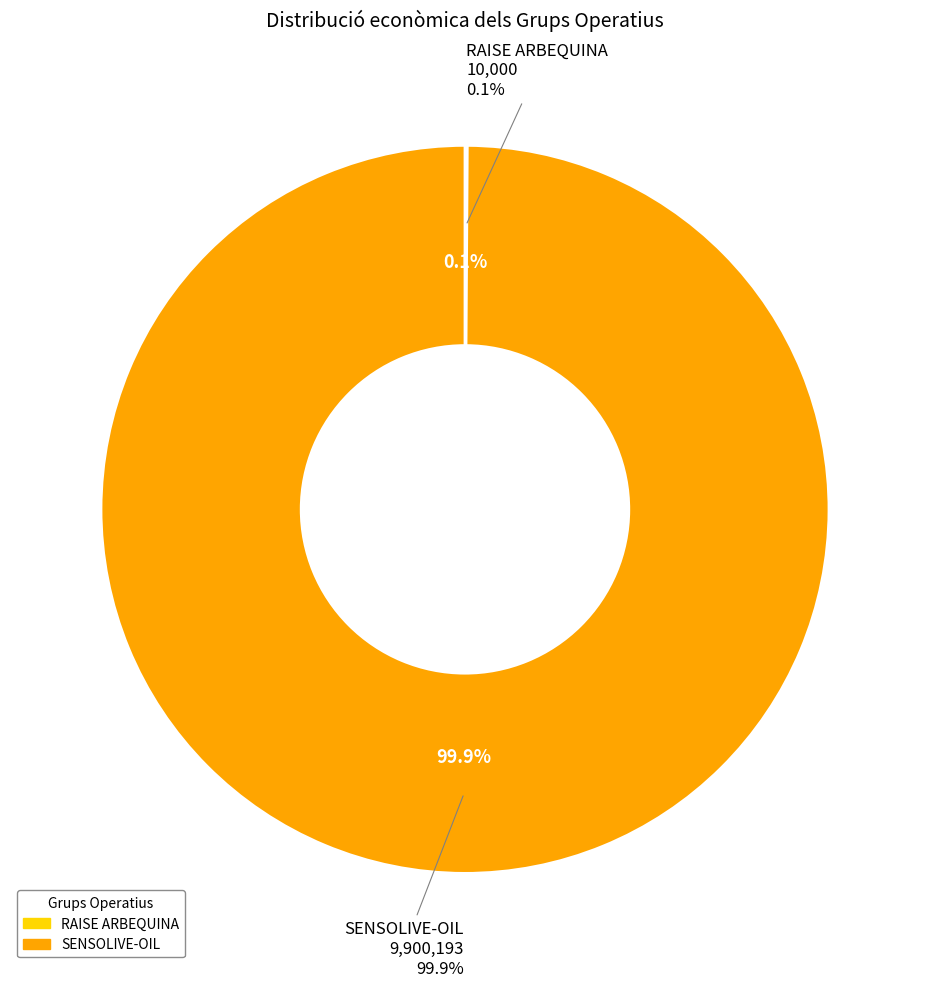

Is it true that SENSOLIVE-OIL is 99% of the pie?

False